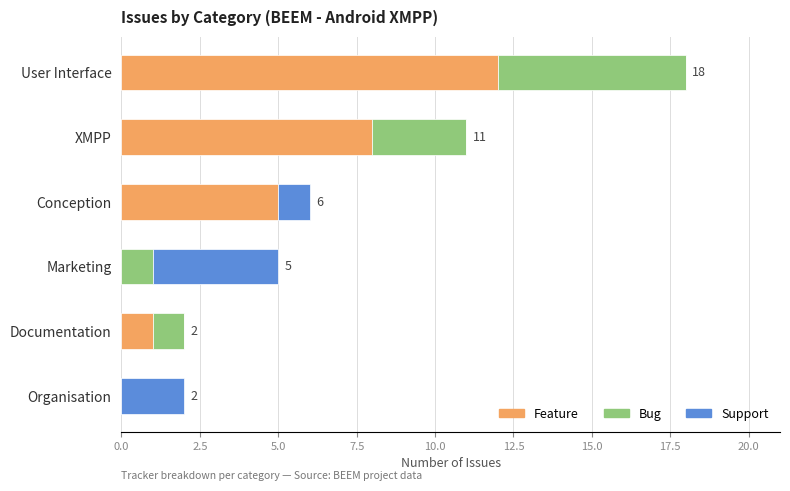

Which category has the highest value in the Feature series?

User Interface